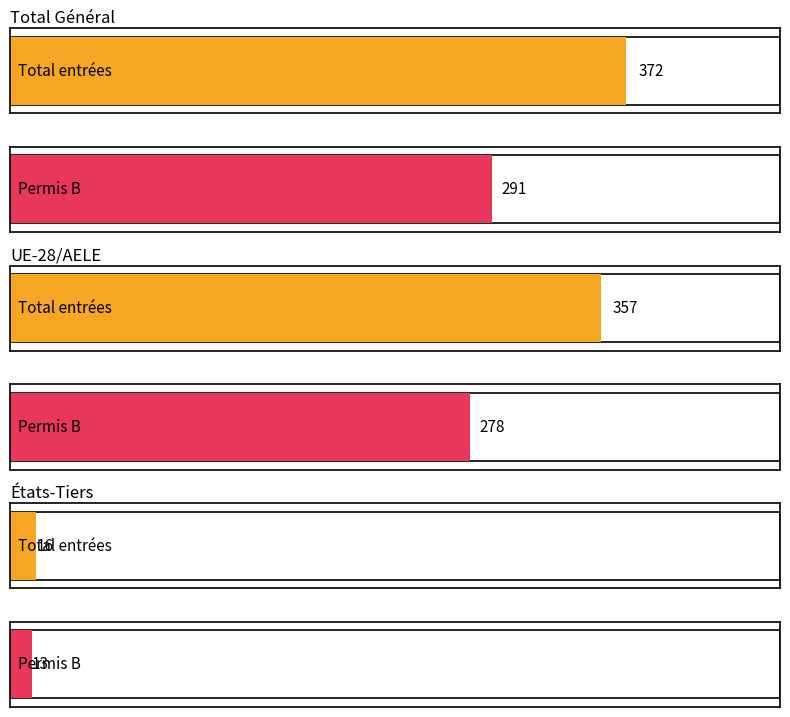

Between Total Général and États-Tiers, which is larger?

Total Général